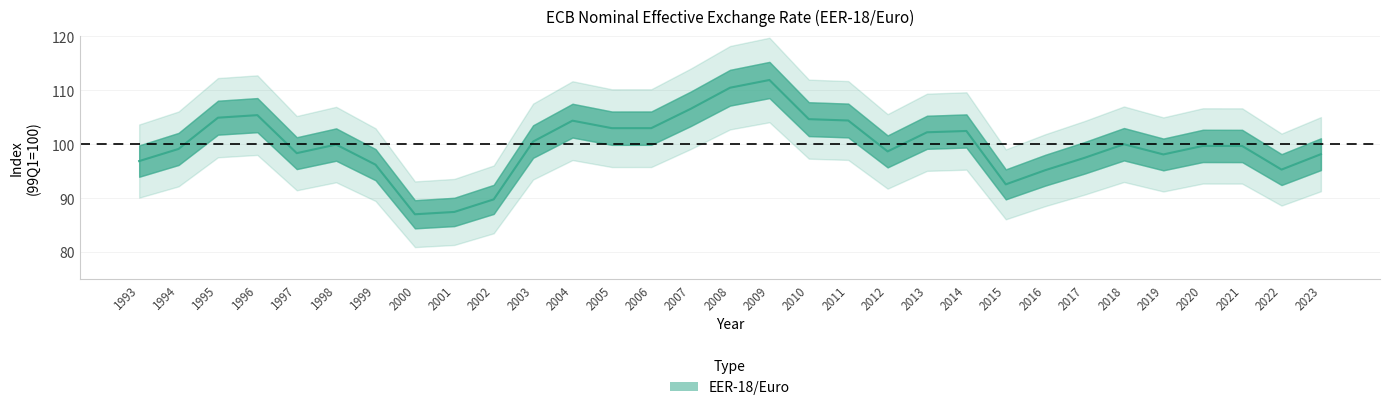

Which label corresponds to the smallest value in the chart?

2000